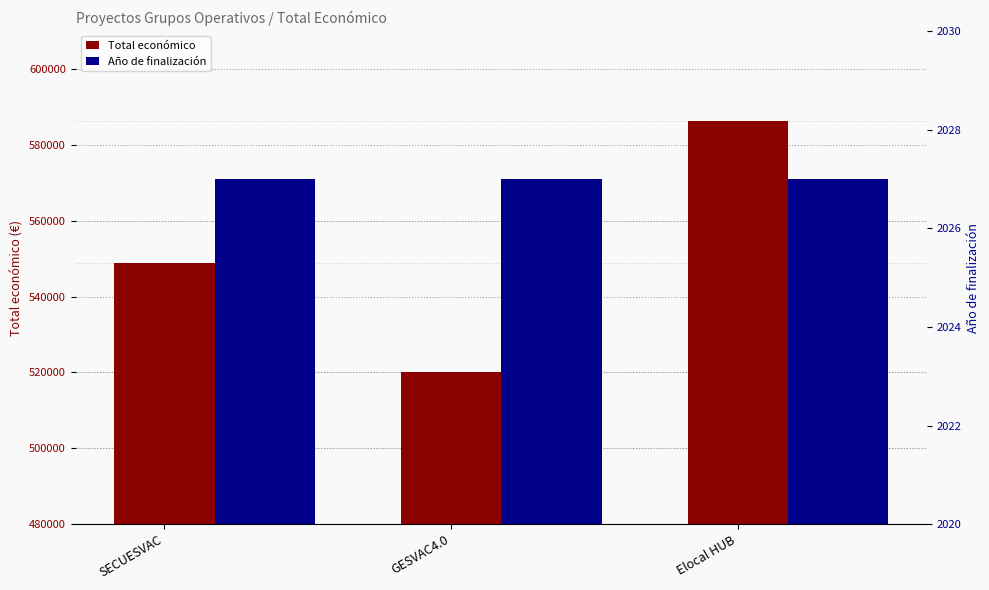

What is the sum of all Total económico values?

1655071